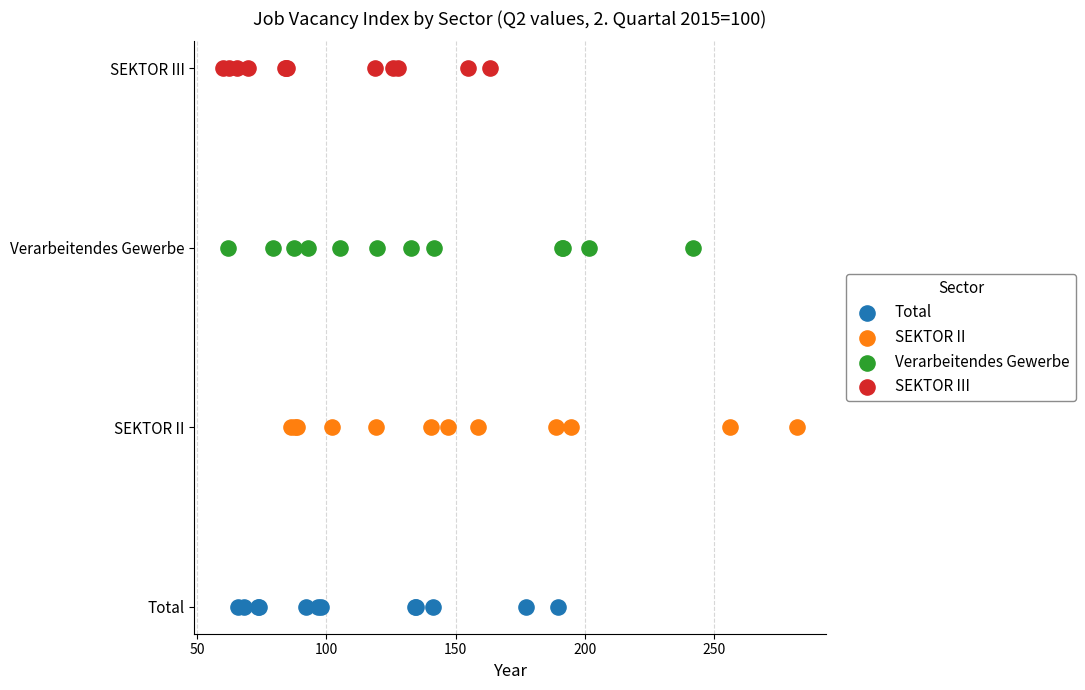

What are all the series names shown in the legend?

Total, SEKTOR II, Verarbeitendes Gewerbe, SEKTOR III